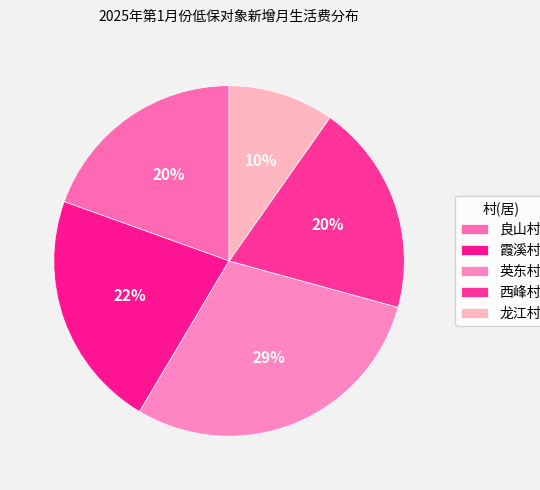

Is 英东村 the majority of the pie?

No